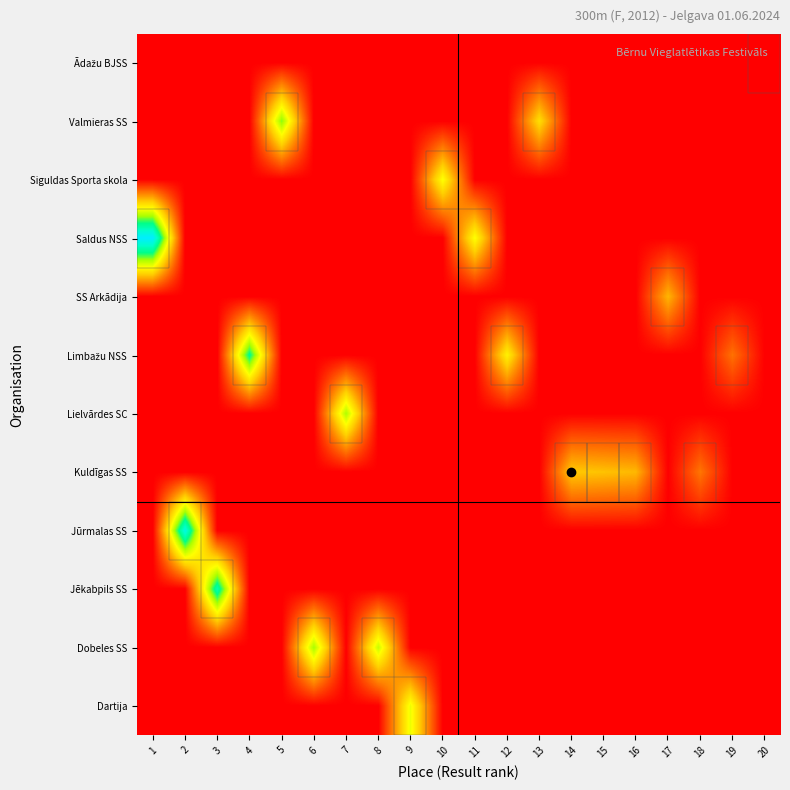

At how many categories does at least one series exceed 624?

4